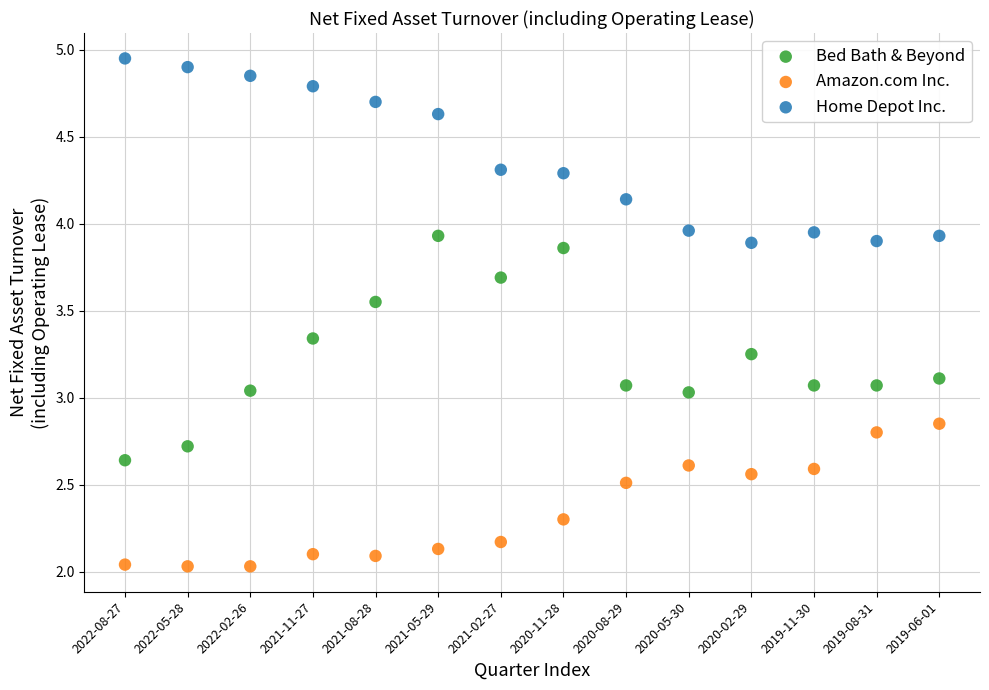

Which series contains the lowest Y value?

Amazon.com Inc.